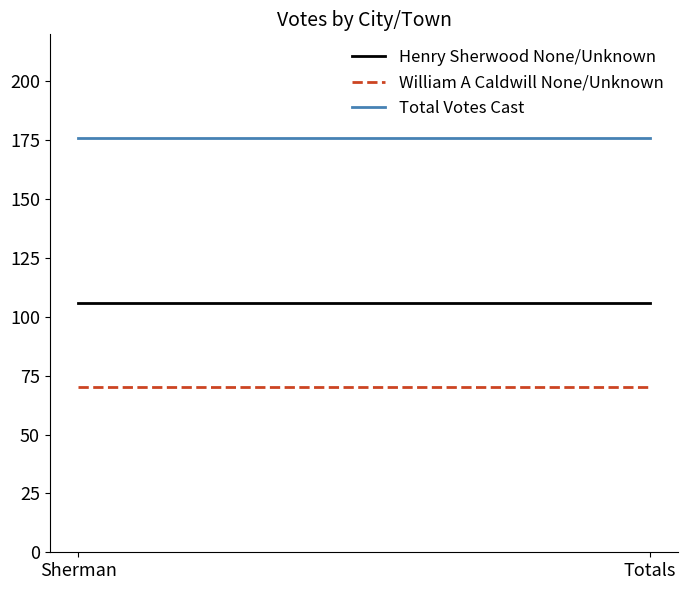

What is the value of the William A Caldwill None/Unknown point at the 1st from the left?

70